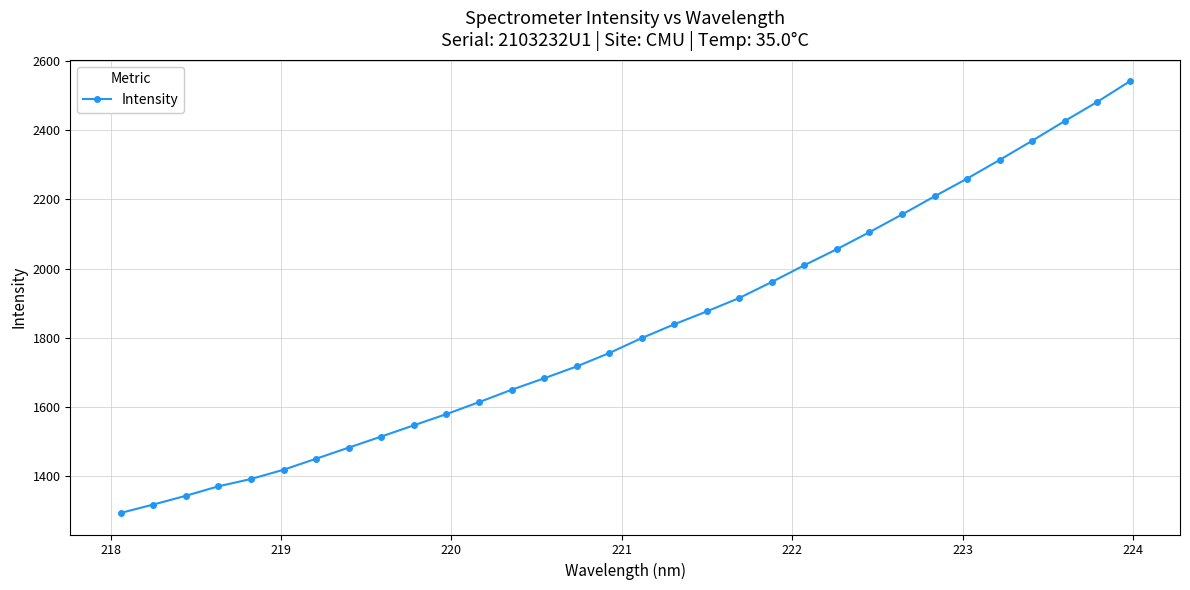

True or false: the data has more than 2 interior local peaks.

False